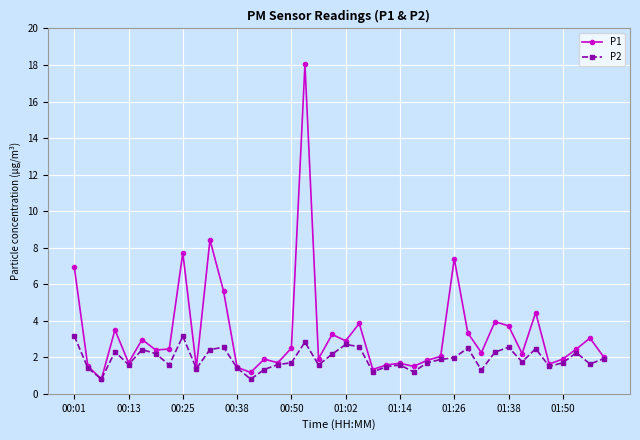

How many data points in P2 are above 1?

38